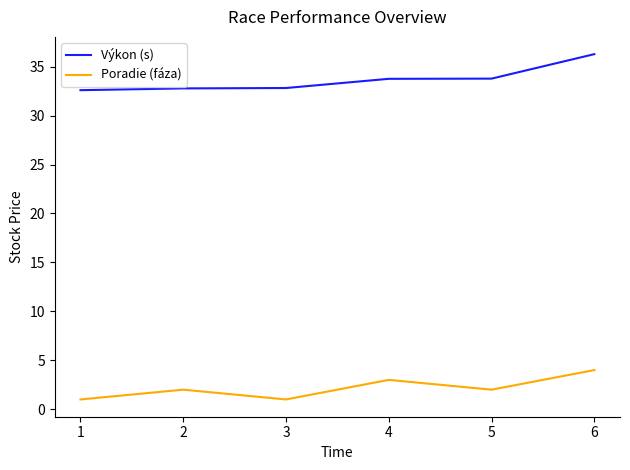

Is it true that Výkon (s) equals 33.8 at 5?

True